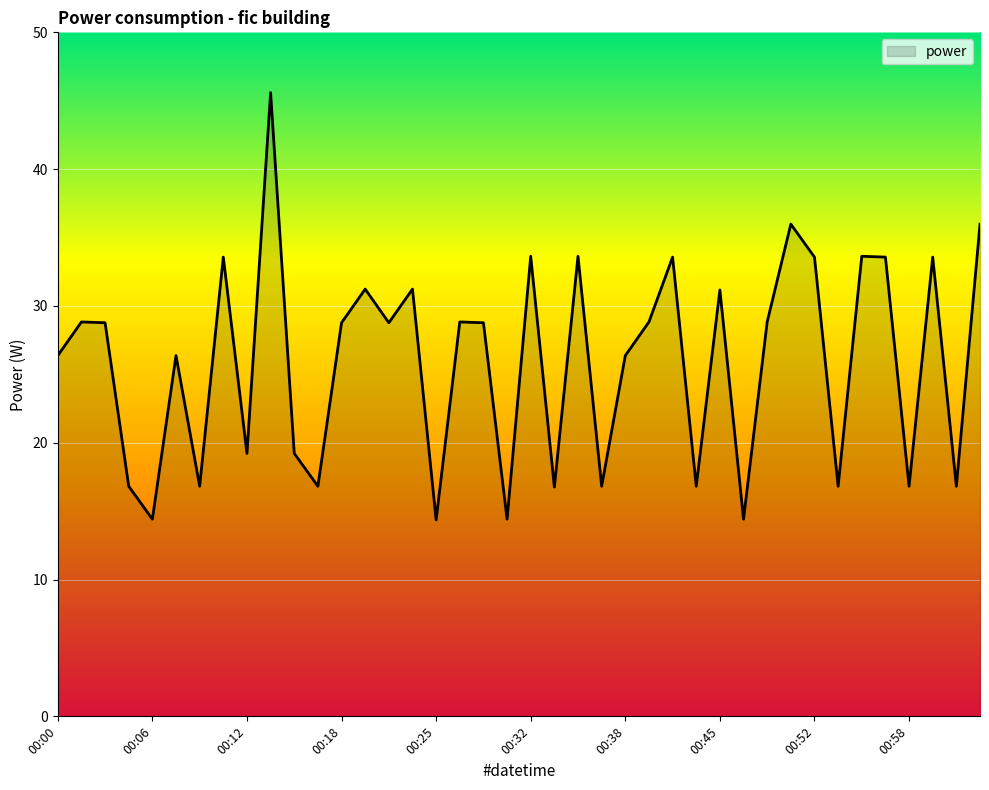

What is the minimum value shown in the chart?

14.4